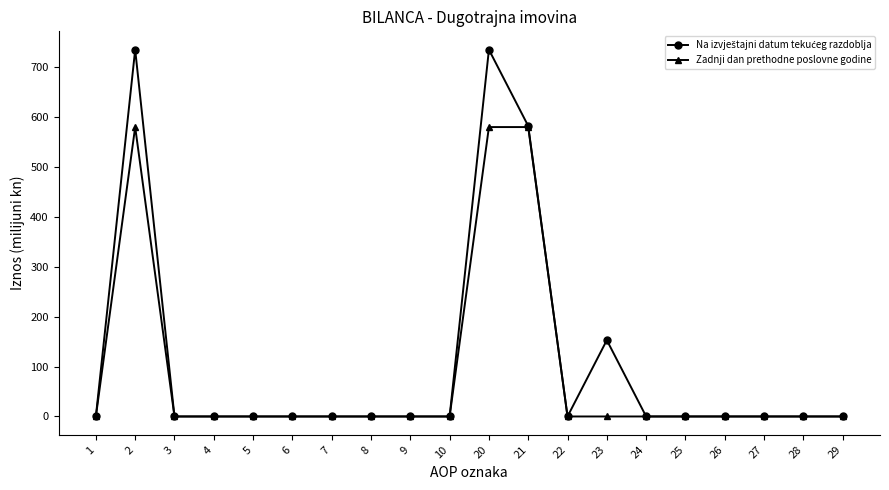

How many categories are shown in the chart?

20